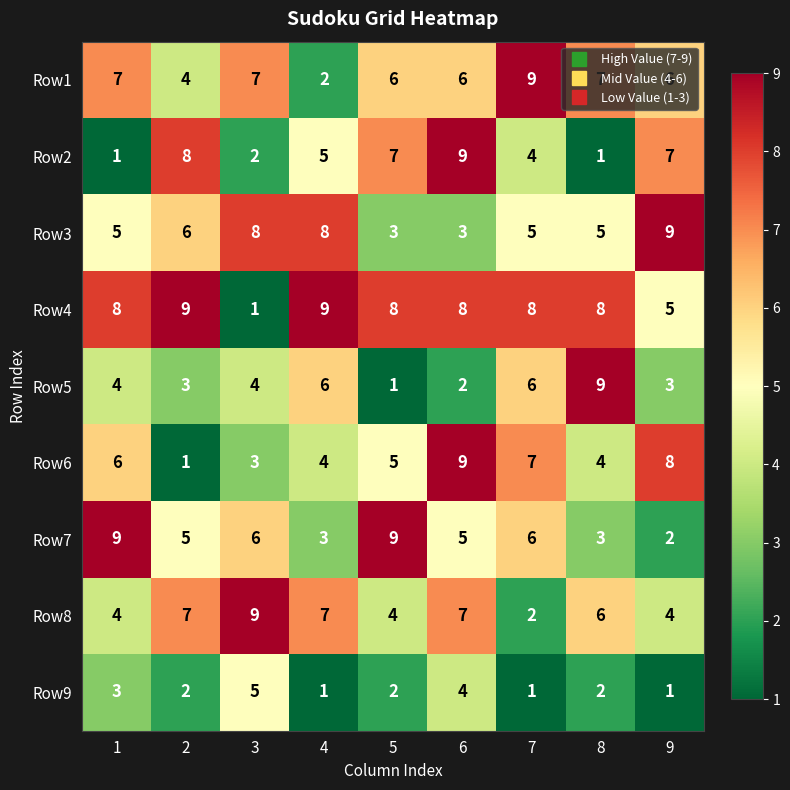

Which series has the largest total across all categories?

Row4